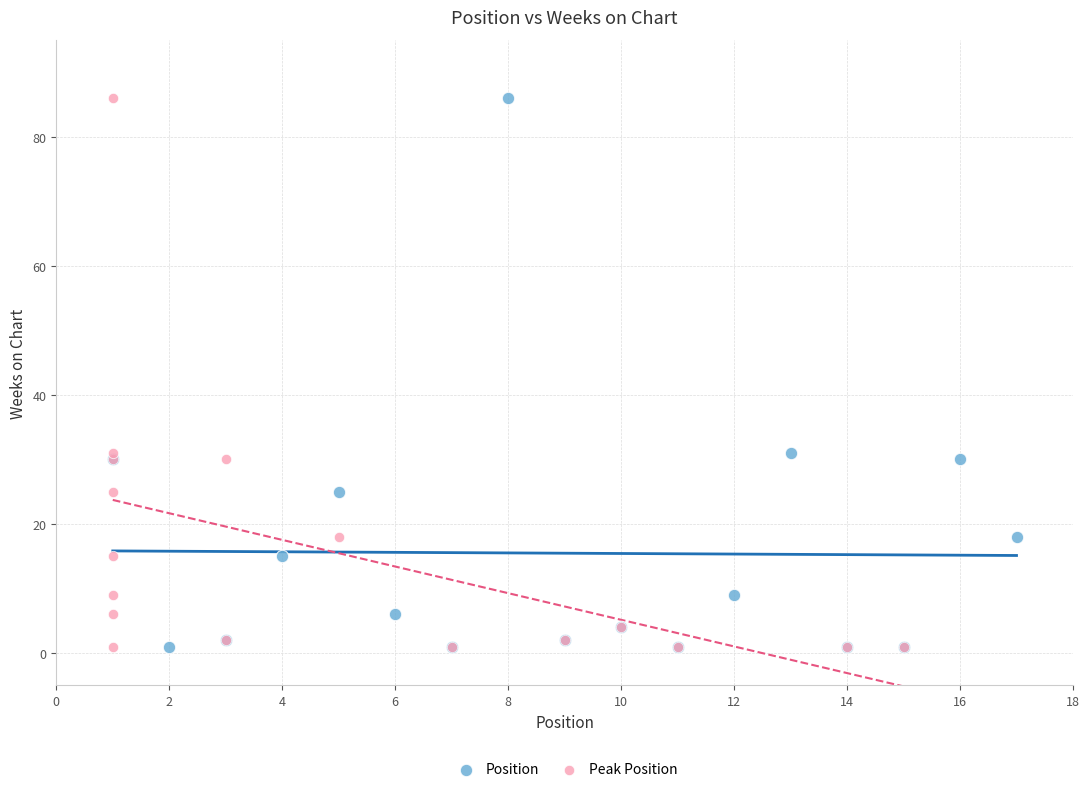

What are all the series names shown in the legend?

Position, Peak Position